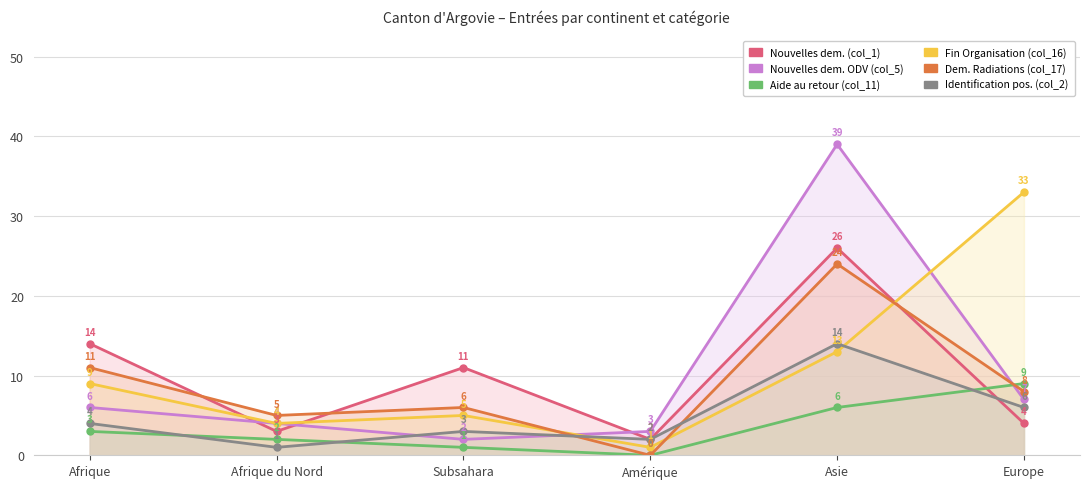

What is the label of the 3rd point from the right?

Amérique